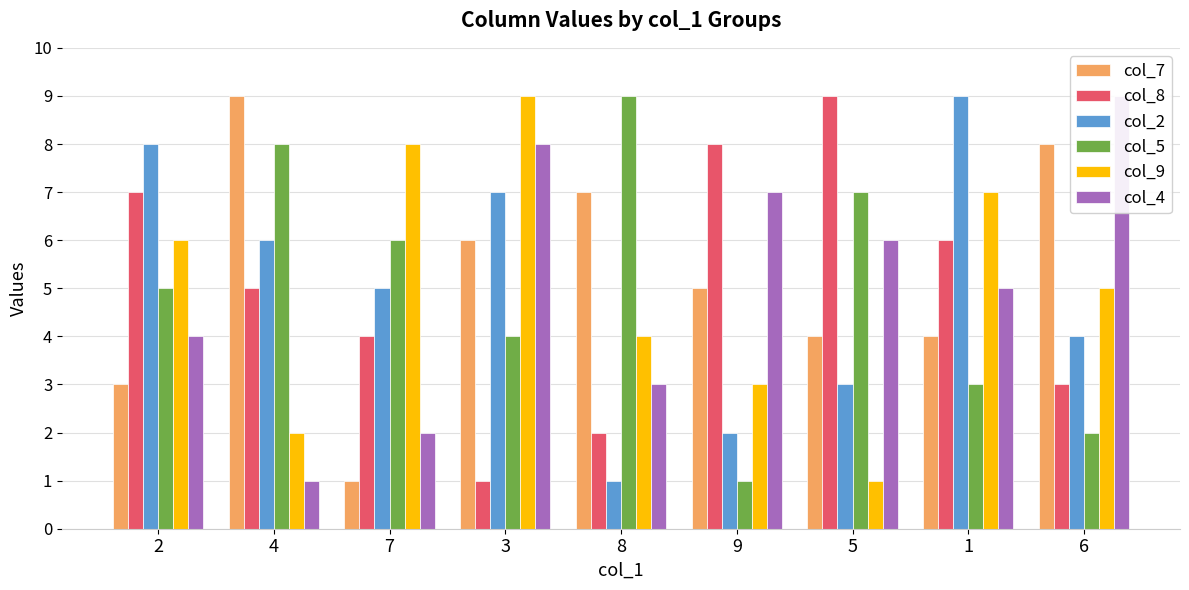

What position from the right is 6?

1